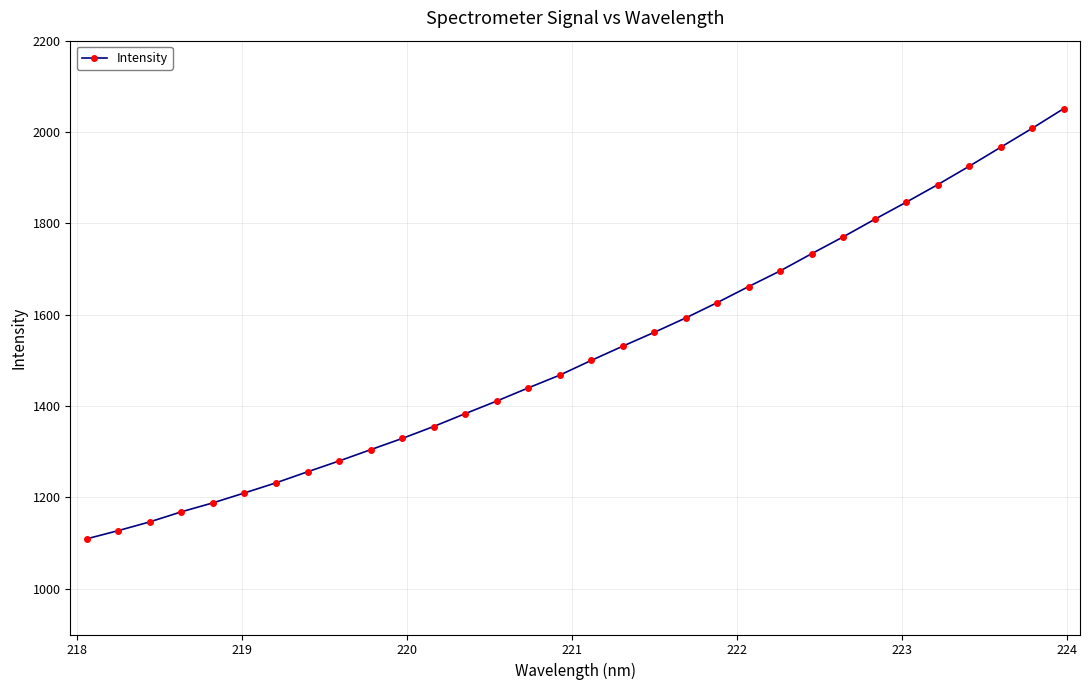

True or false: the data has more than 1 interior local peaks.

False